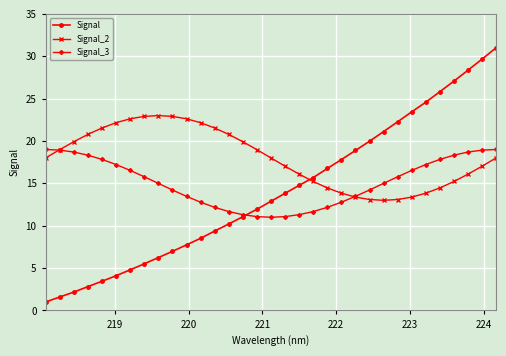

Count the number of categories in the chart.

33